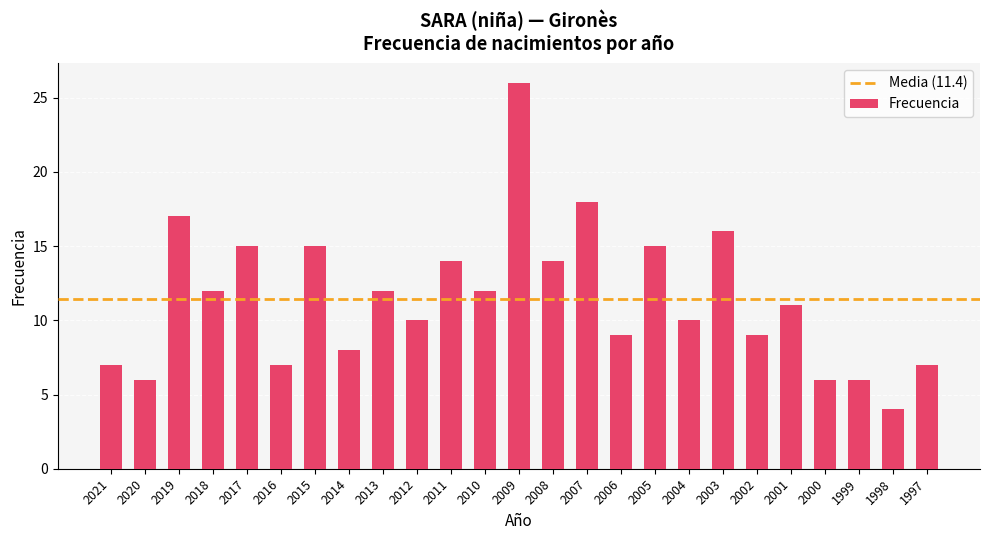

What is the ratio of the value at 2002 to the value at 2007?

0.5